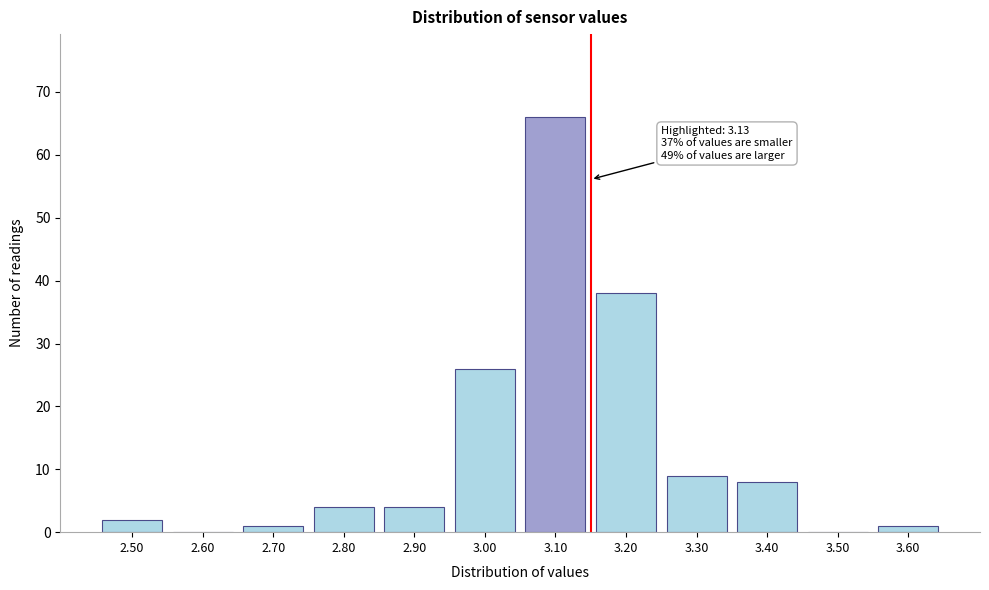

Reading left to right, what are all the values shown in this chart?

2.50=2	2.60=0	2.70=1	2.80=4	2.90=4	3.00=26	3.10=66	3.20=38	3.30=9	3.40=8	3.50=0	3.60=1